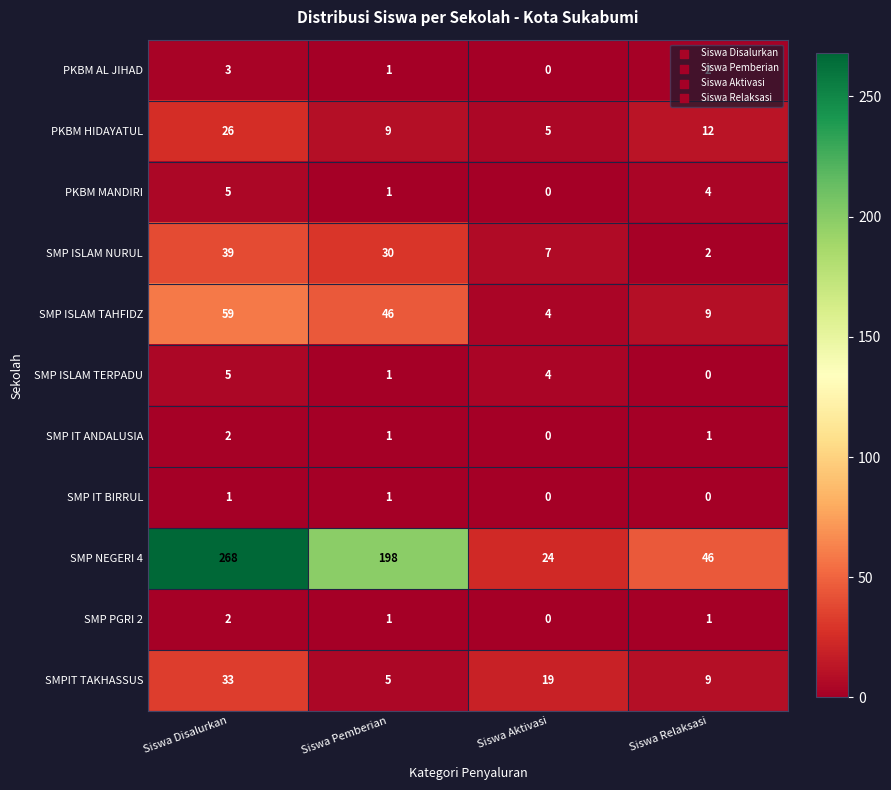

What is the sum of the SMP ISLAM NURUL values at Siswa Relaksasi and Siswa Disalurkan?

41